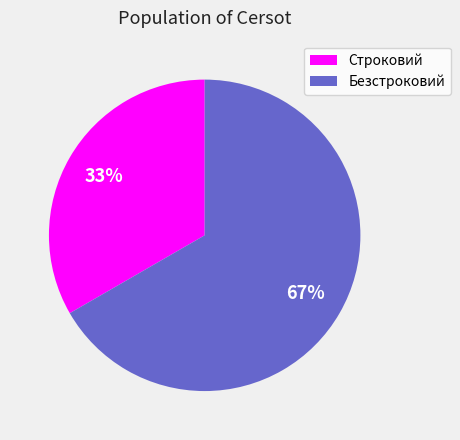

To the nearest percent, what percentage of the pie is Строковий?

33%